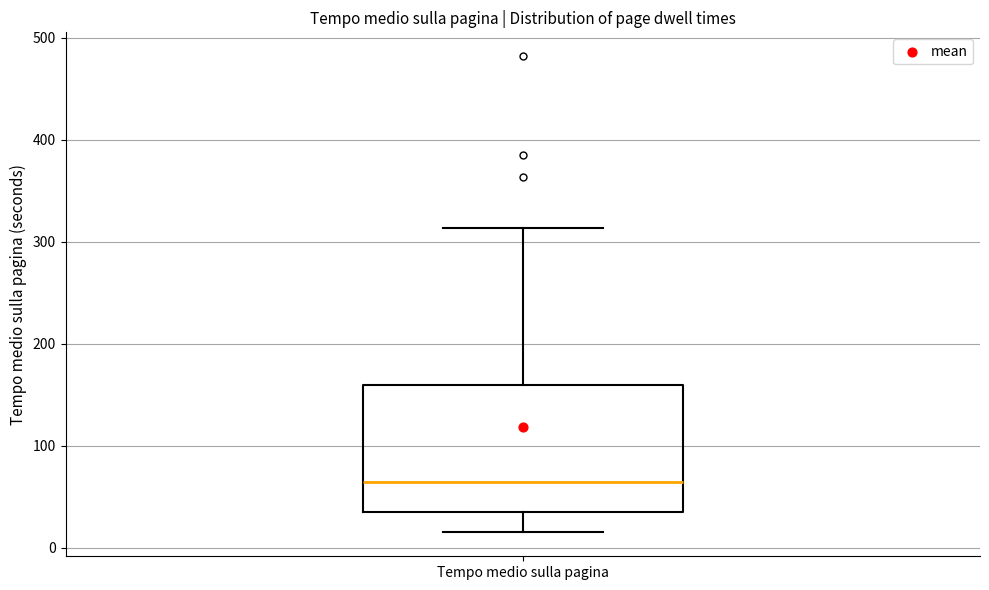

Read this box plot against the y-axis: the position of the median line, the range covered by the box, and the ends of both whiskers. The values are not printed on the chart, so give them approximately, as read against the axis.

median 60, box 40 to 160, whiskers 20 to 310